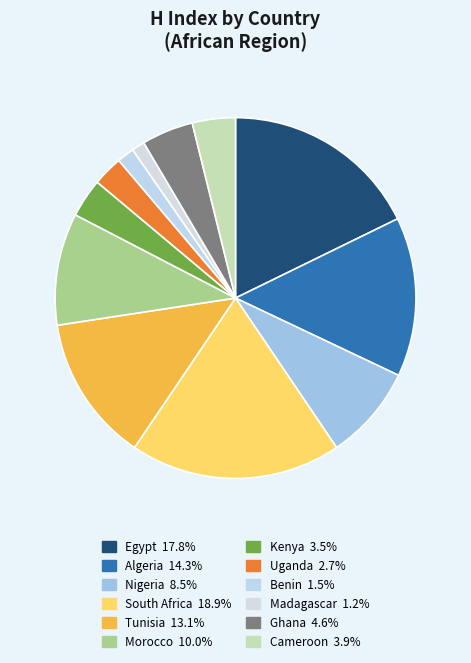

Does Algeria represent more than half of the total?

No